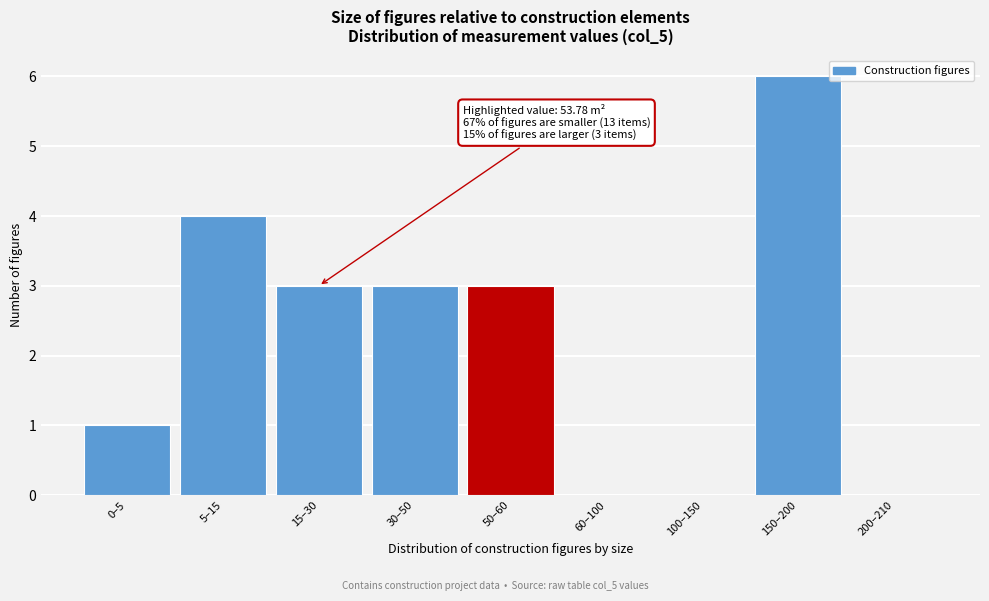

Reading left to right, what are all the values shown in this chart?

0–5=1	5–15=4	15–30=3	30–50=3	50–60=3	60–100=0	100–150=0	150–200=6	200–210=0